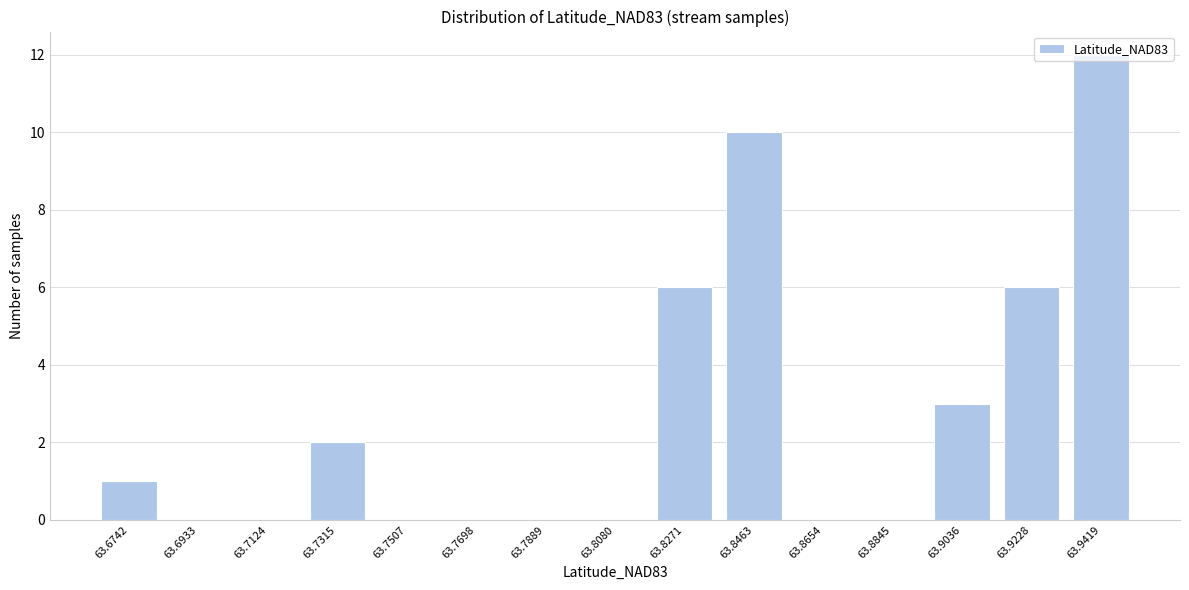

What is the maximum value shown in the chart?

12